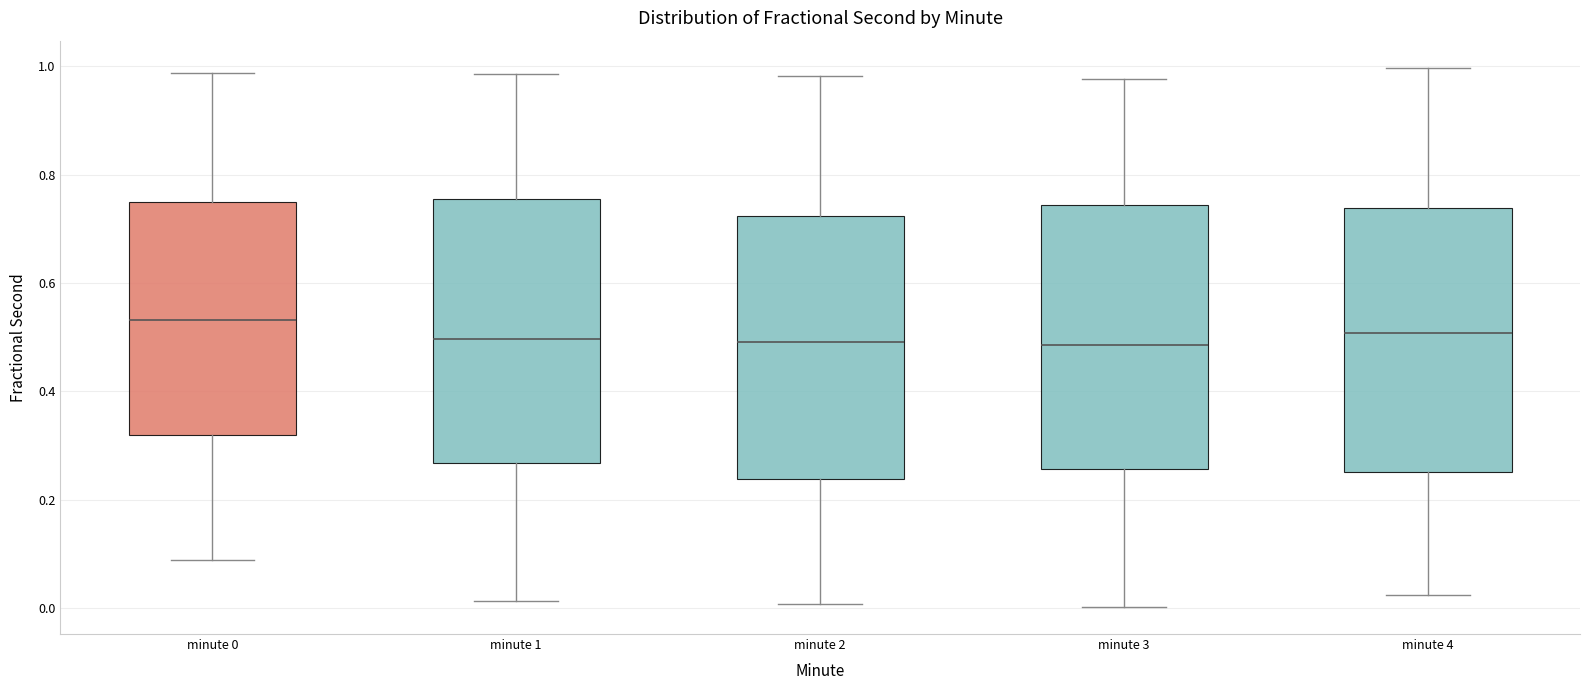

Reading left to right, read every box against the y-axis: the position of its median line, the range the box covers, and the ends of its whiskers. The values are not printed on the chart, so give them approximately, as read against the axis.

minute 0: median 0.54, box 0.32 to 0.74, whiskers 0.08 to 0.98
minute 1: median 0.50, box 0.26 to 0.76, whiskers 0.02 to 0.98
minute 2: median 0.50, box 0.24 to 0.72, whiskers 0.00 to 0.98
minute 3: median 0.48, box 0.26 to 0.74, whiskers 0.00 to 0.98
minute 4: median 0.50, box 0.26 to 0.74, whiskers 0.02 to 1.00